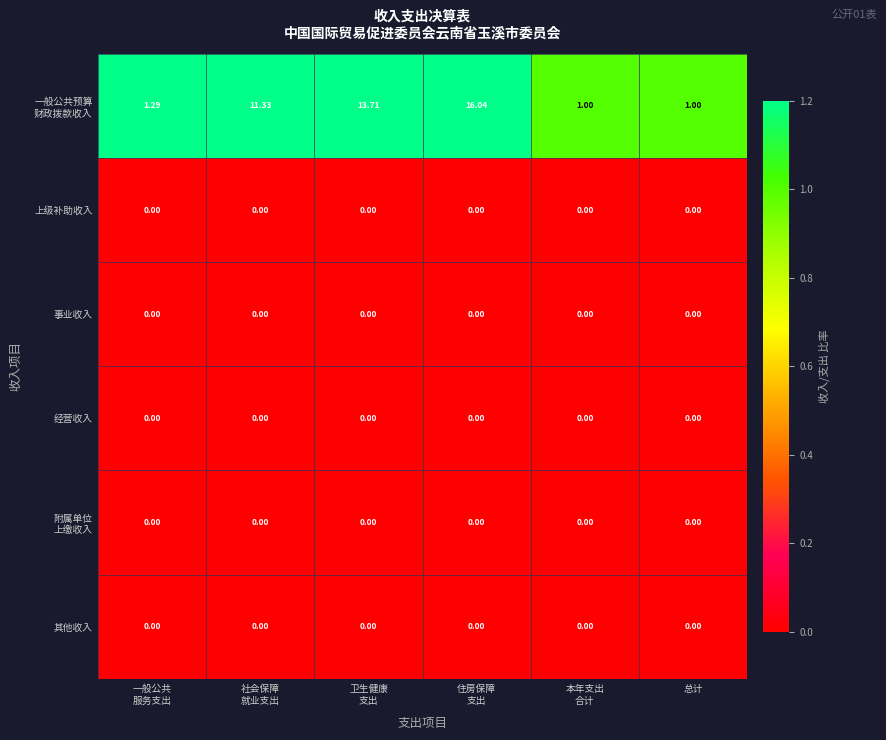

At which category is the sum across all series the highest?

住房保障
支出